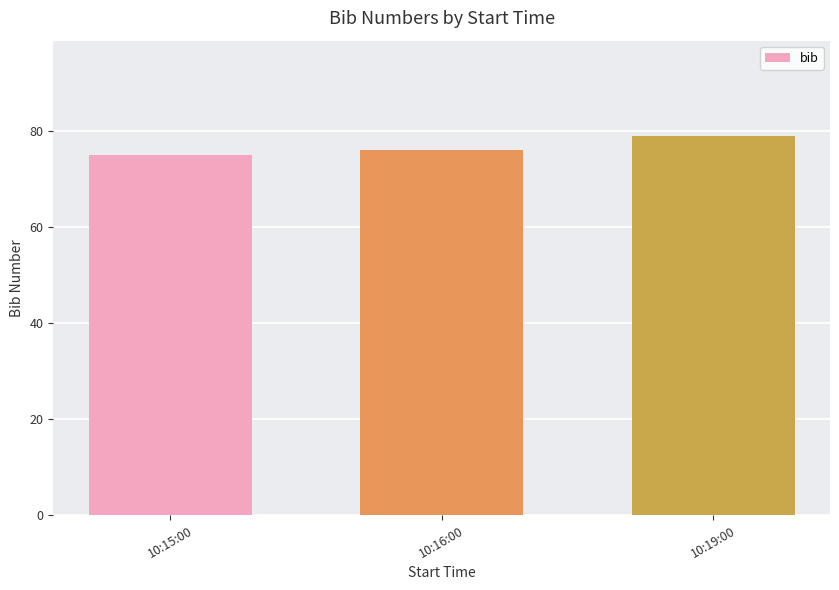

How many values are below 76?

1